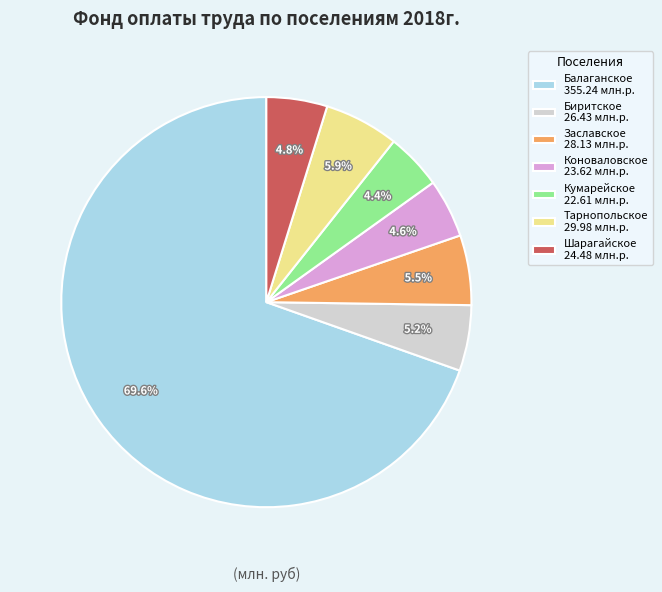

The Балаганское slice represents 70% of the pie. True or false?

True